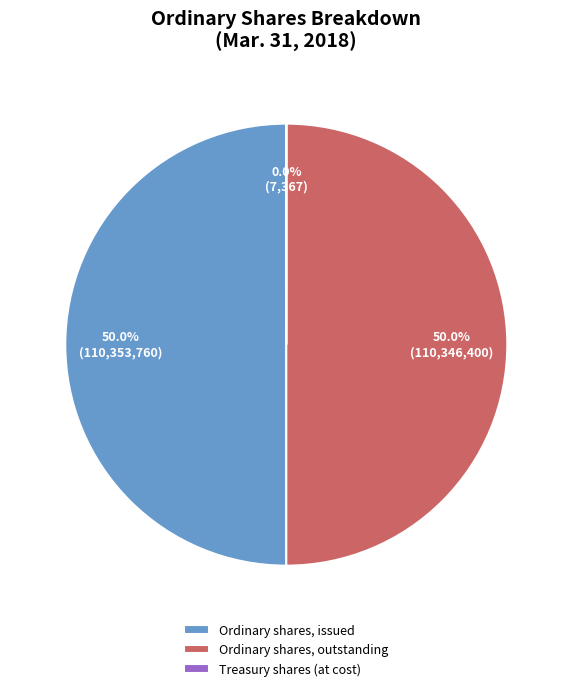

Approximately how many times larger is the value at Ordinary shares, issued compared to Ordinary shares, outstanding?

1.0